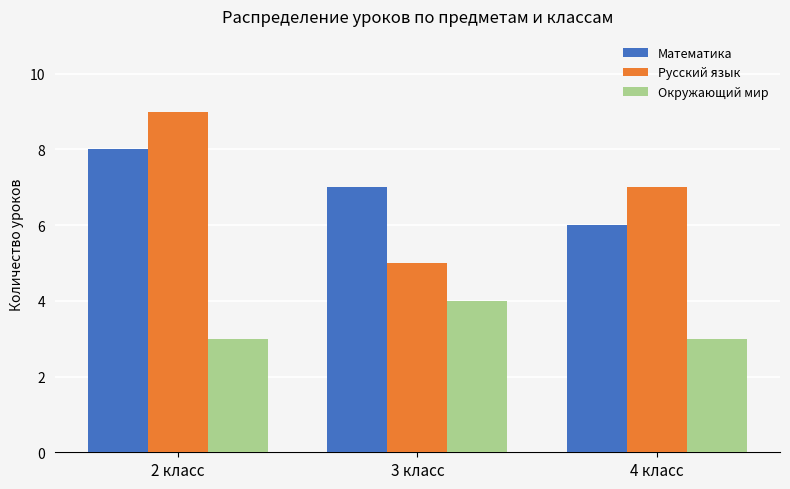

What is the sum of all Математика values?

21